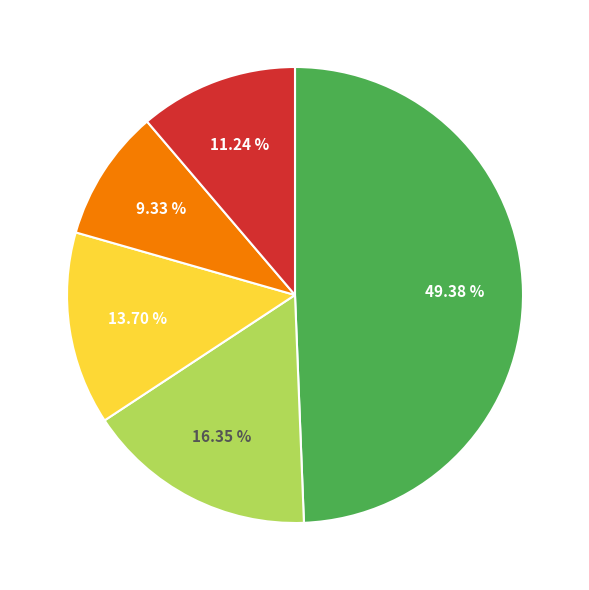

Is there a majority slice in this chart?

No